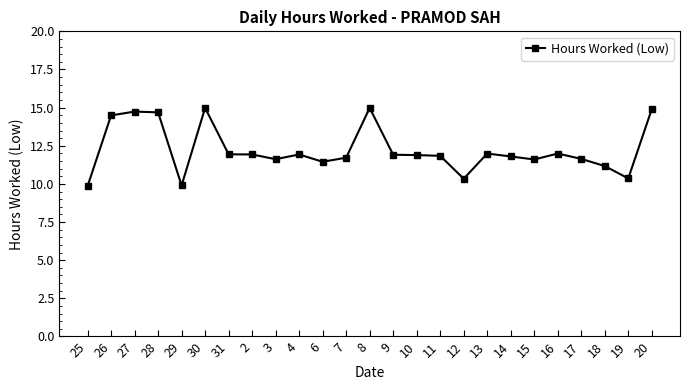

What is the greatest value displayed?

15.0